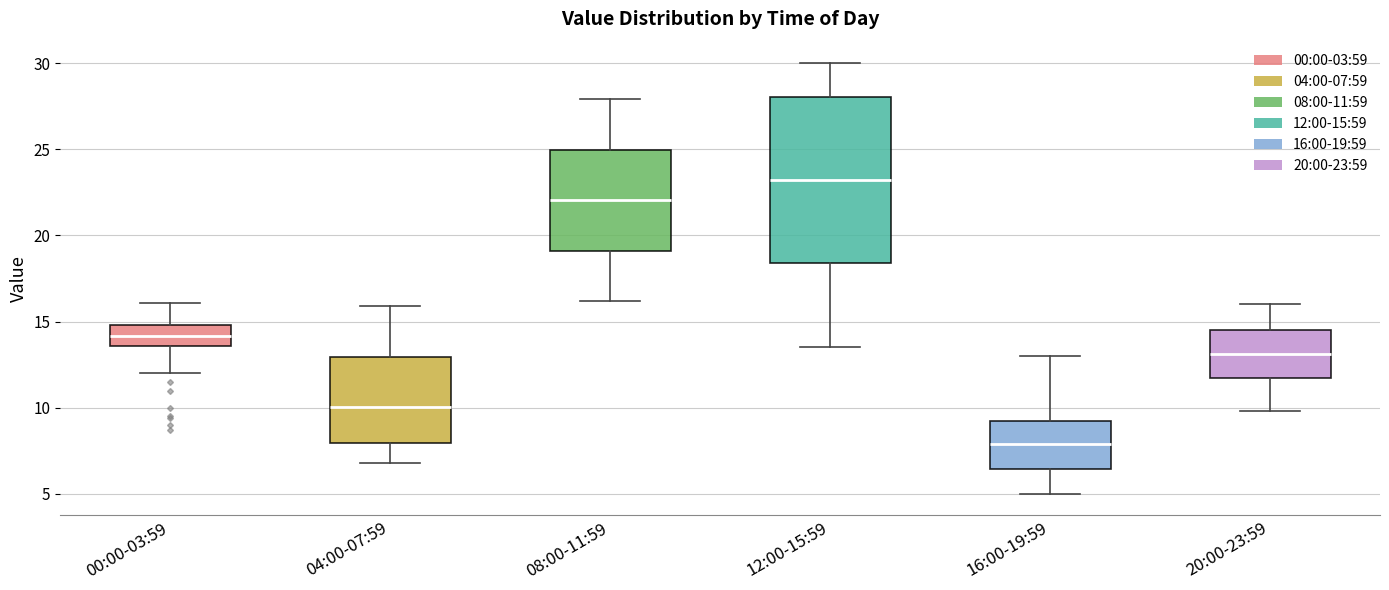

Where does the median line of the box for 00:00-03:59 sit on the y-axis? The values are not printed on the chart, so give them approximately, as read against the axis.

14.0